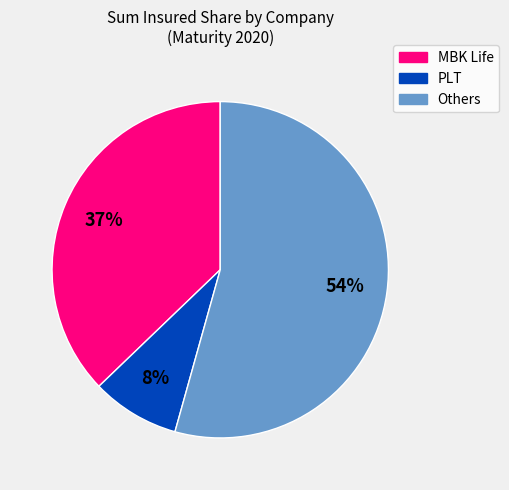

To the nearest percent, what is the average slice percentage?

33%